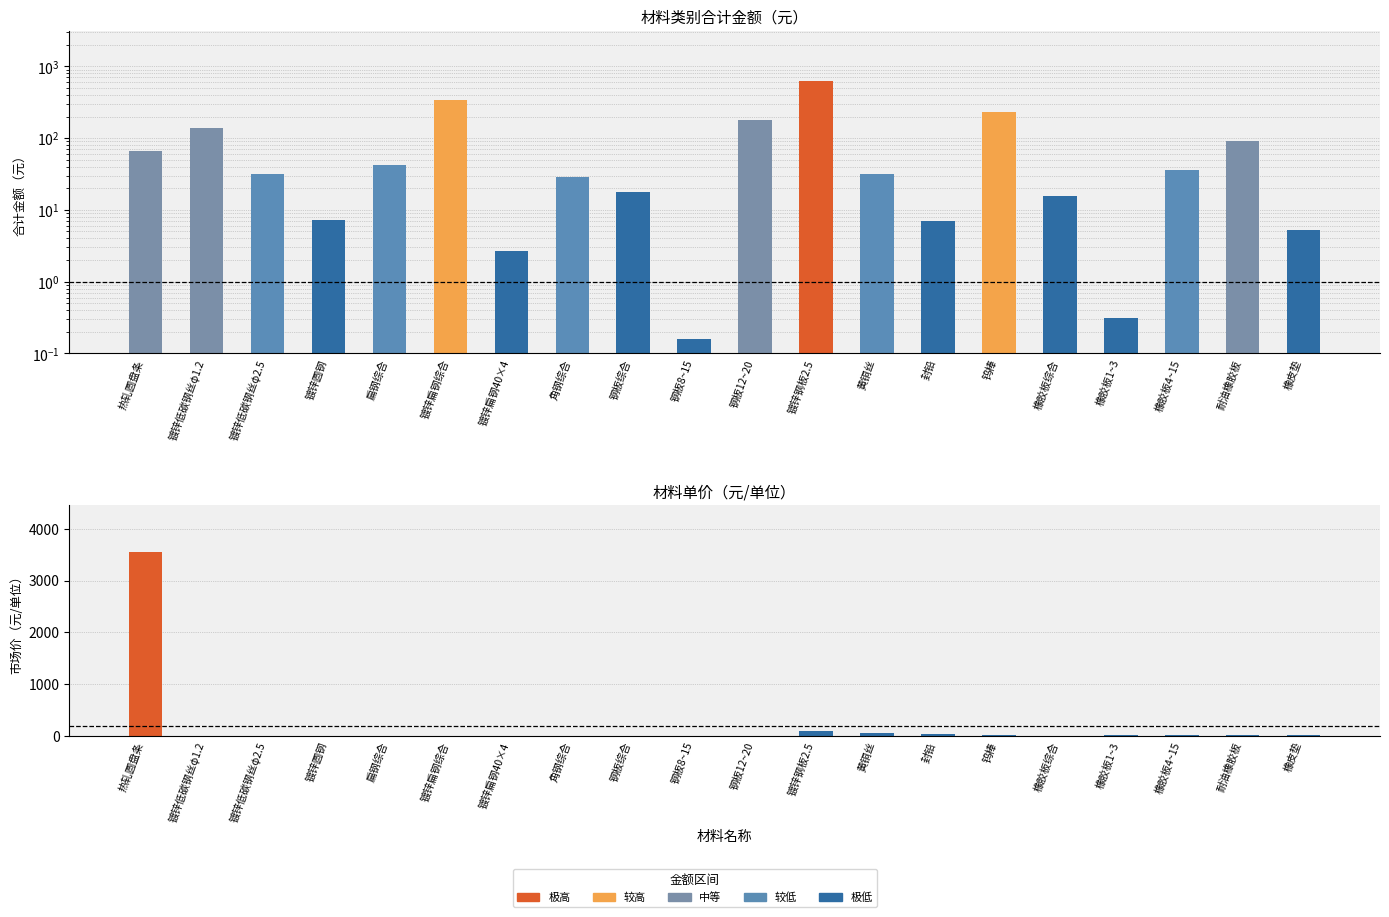

What is the spread (max minus min) of values at 橡皮垫?

14.7